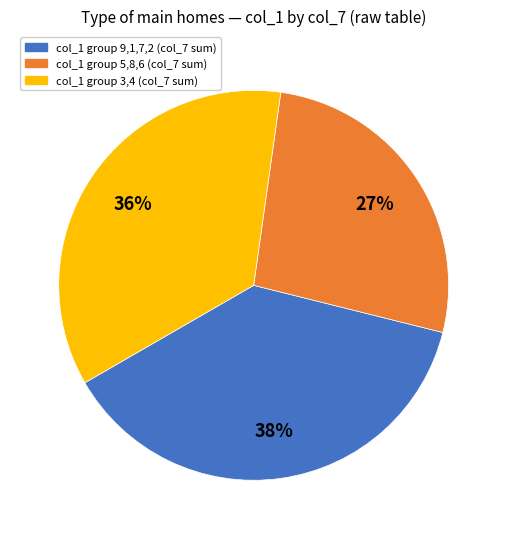

How many slices are in this pie chart?

3